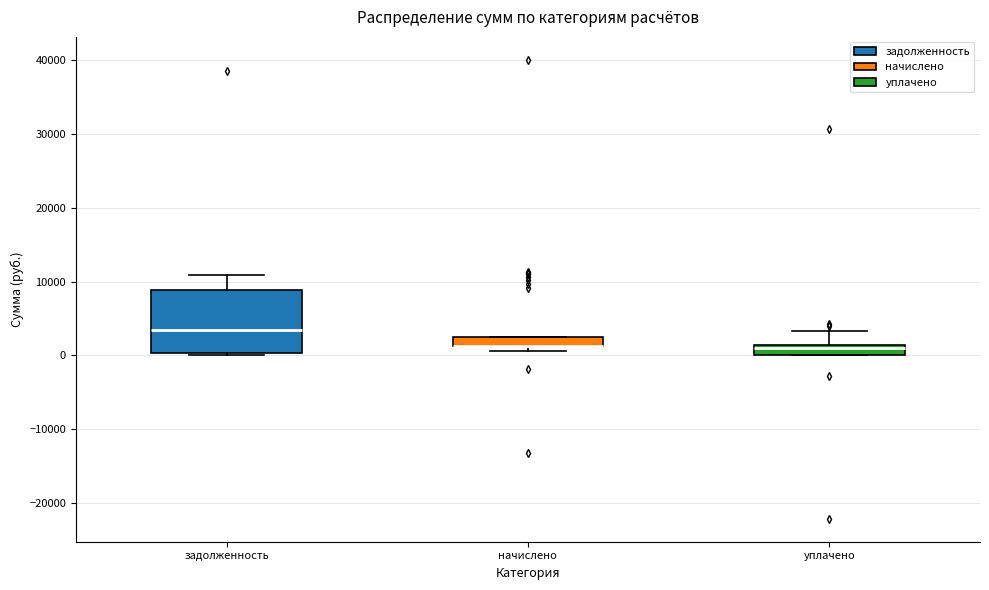

Which box is the tallest, from its lower edge to its upper edge?

задолженность